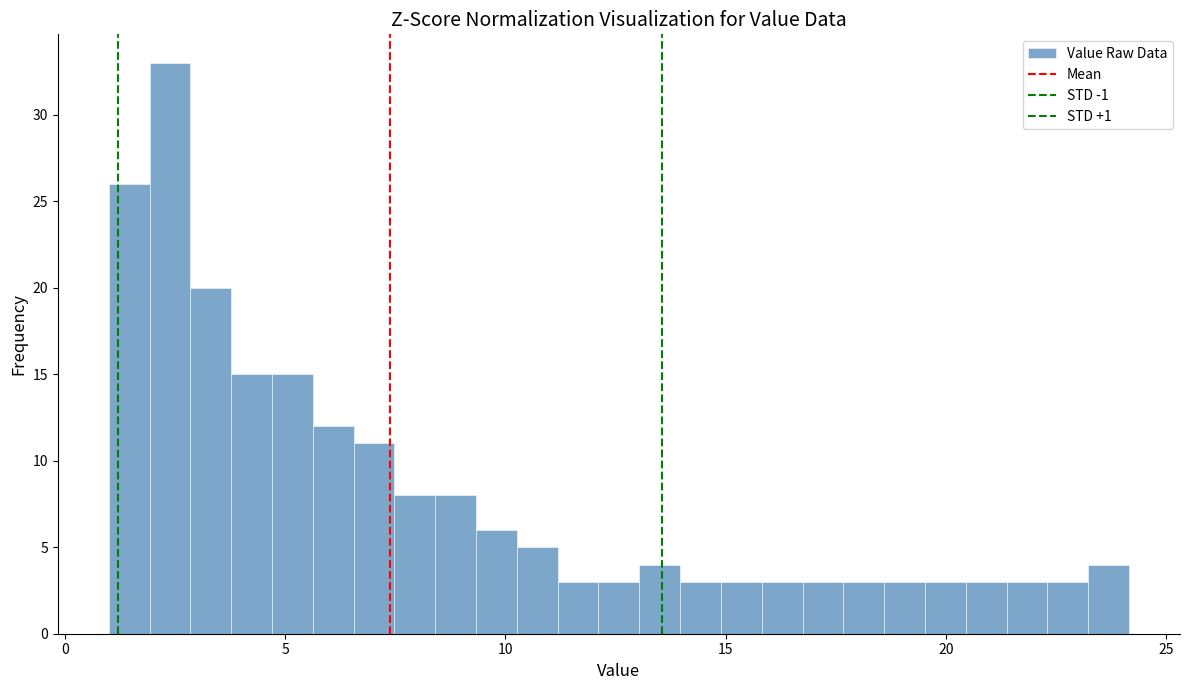

Around what value on the x-axis is the tallest bar? Give the approximate position of its centre, as read against the axis.

2.5